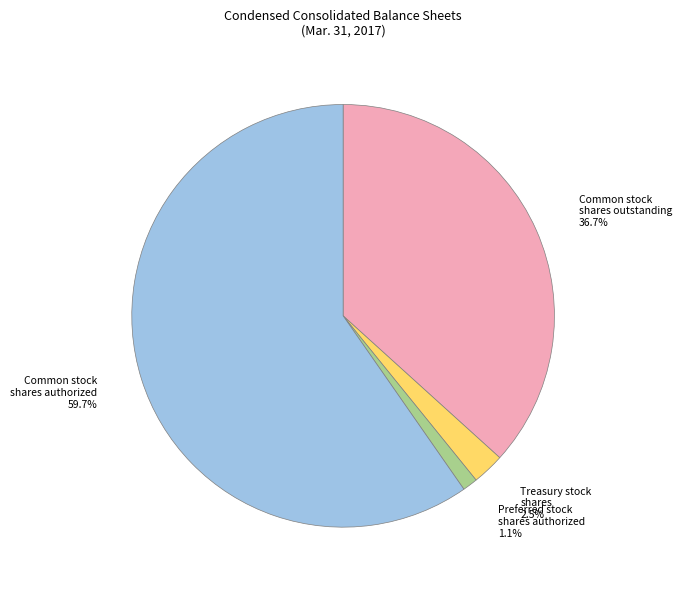

Which has a higher value, Common stock shares outstanding or Common stock shares authorized?

Common stock shares authorized